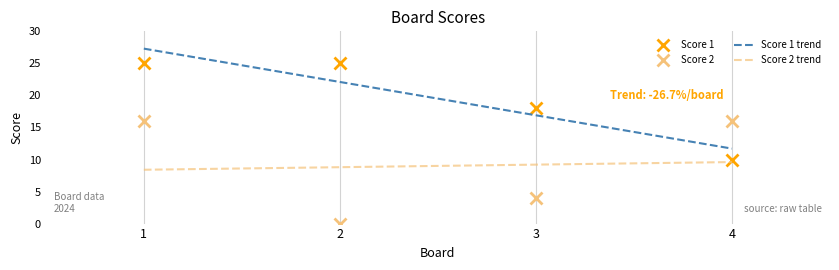

How many positive values does the Score 2 series have?

3